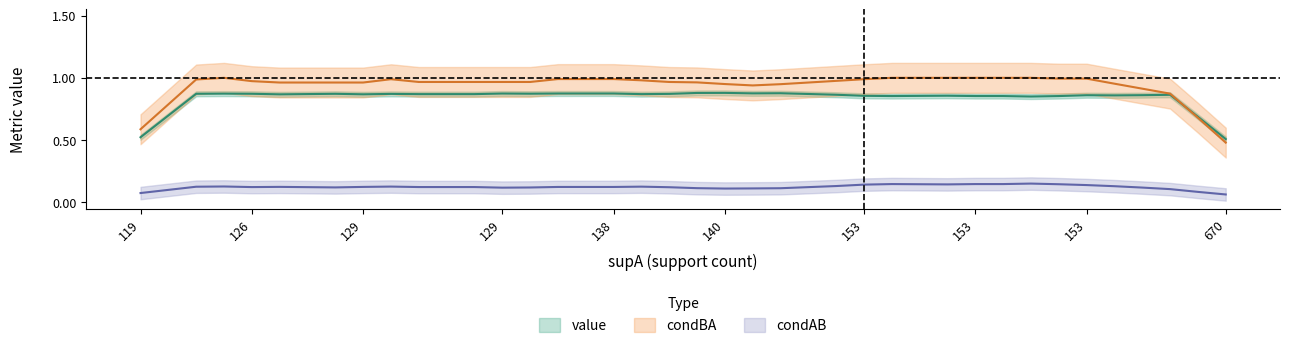

What is the difference between the highest and lowest values at 21?

0.8